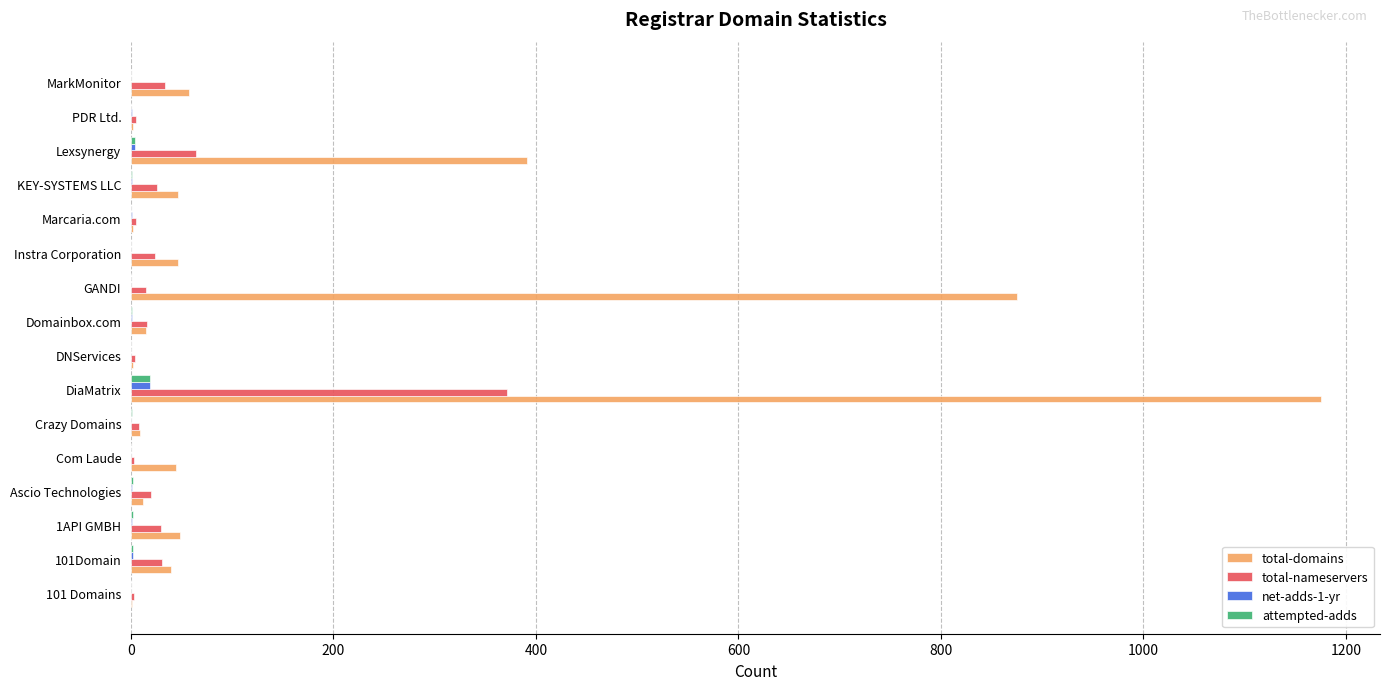

What is the sum of all attempted-adds values?

32